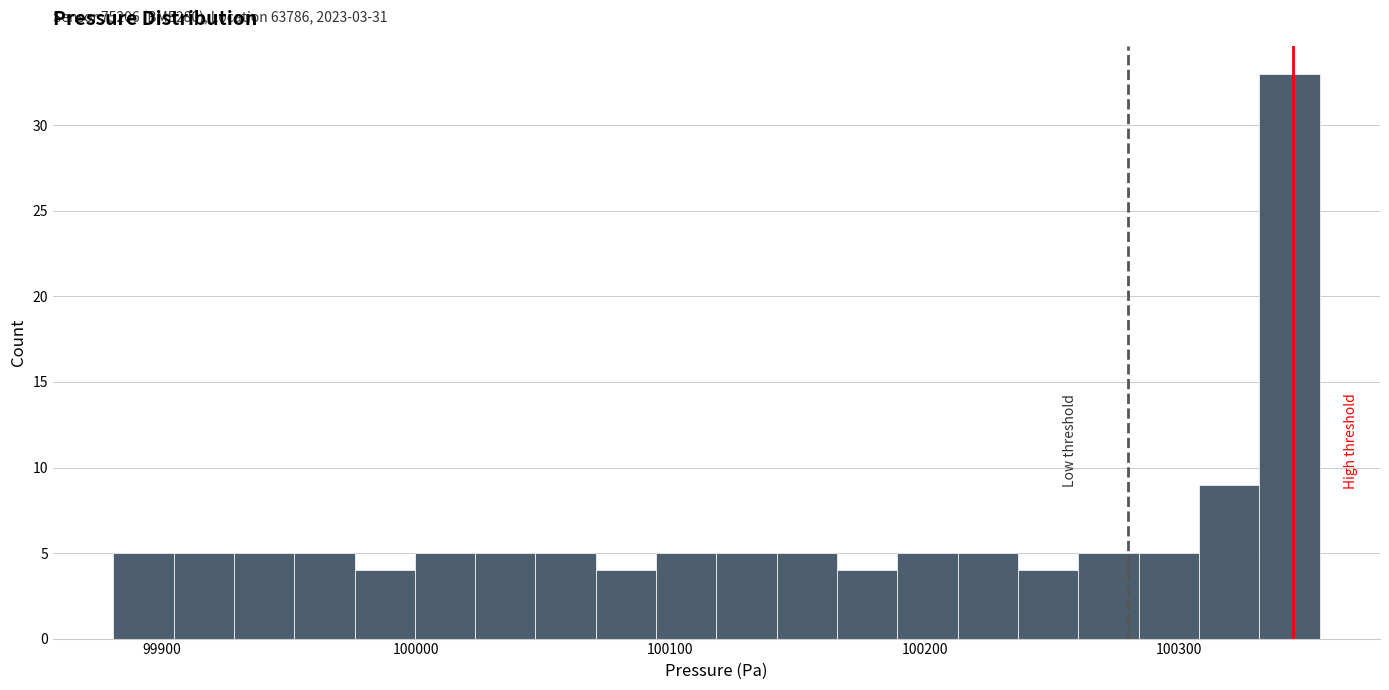

Read against the x-axis, roughly where is the centre of the tallest bar?

100340